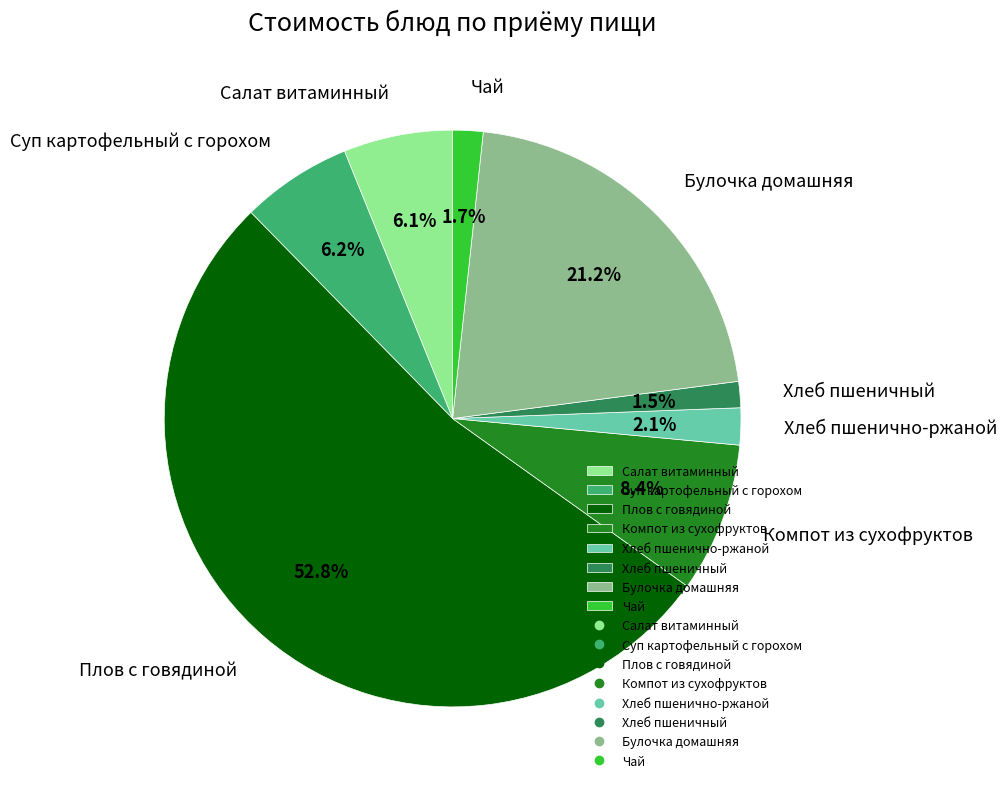

How many slices are in this pie chart?

8